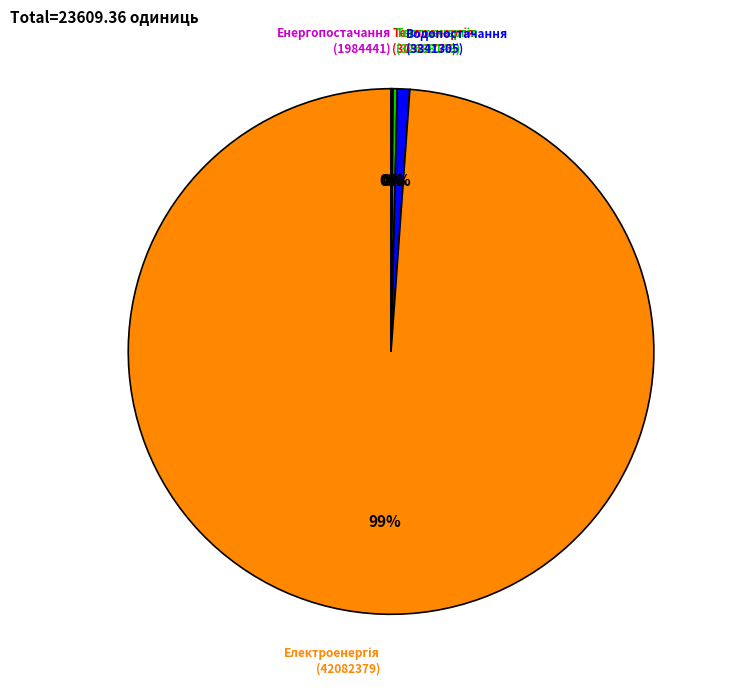

Does any single category account for the majority?

Yes